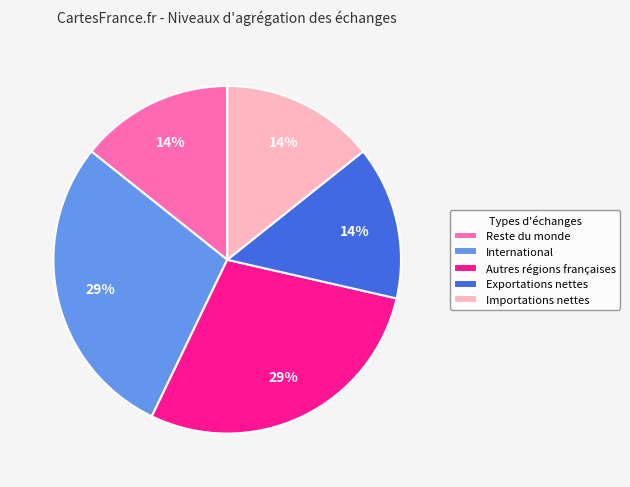

To the nearest percent, what is the combined percentage of International and Importations nettes?

43%